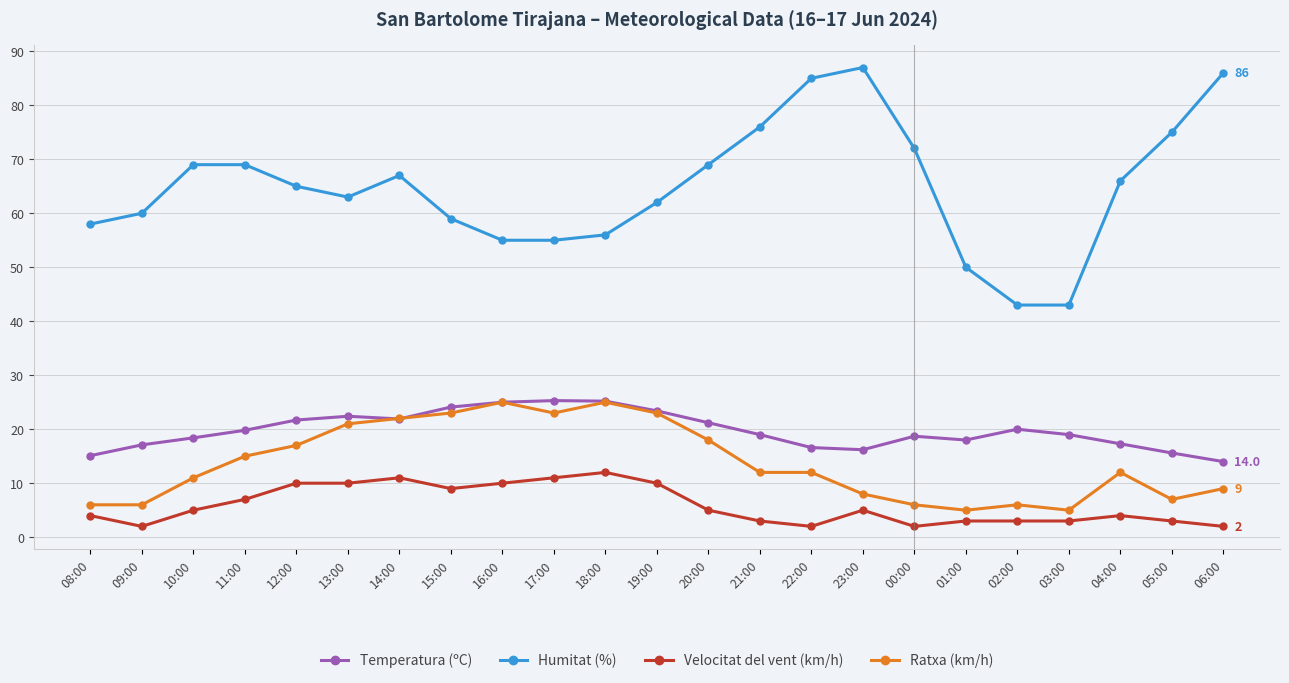

True or false: Velocitat del vent (km/h) and Ratxa (km/h) cross at least once.

False